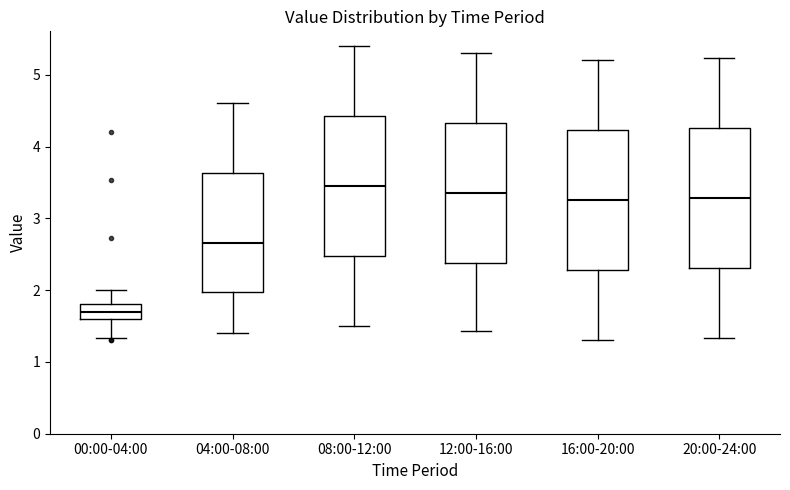

Reading left to right, read every box against the y-axis: the position of its median line, the range the box covers, and the ends of its whiskers. The values are not printed on the chart, so give them approximately, as read against the axis.

00:00-04:00: median 1.7, box 1.6 to 1.8, whiskers 1.3 to 2.0
04:00-08:00: median 2.7, box 2.0 to 3.6, whiskers 1.4 to 4.6
08:00-12:00: median 3.5, box 2.5 to 4.4, whiskers 1.5 to 5.4
12:00-16:00: median 3.4, box 2.4 to 4.3, whiskers 1.4 to 5.3
16:00-20:00: median 3.3, box 2.3 to 4.2, whiskers 1.3 to 5.2
20:00-24:00: median 3.3, box 2.3 to 4.3, whiskers 1.3 to 5.2